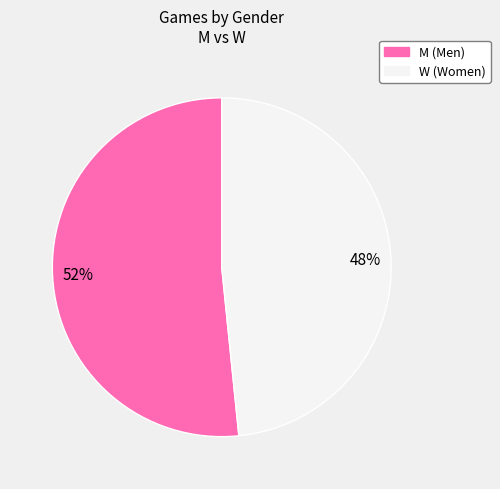

Count the number of slices in the pie.

2